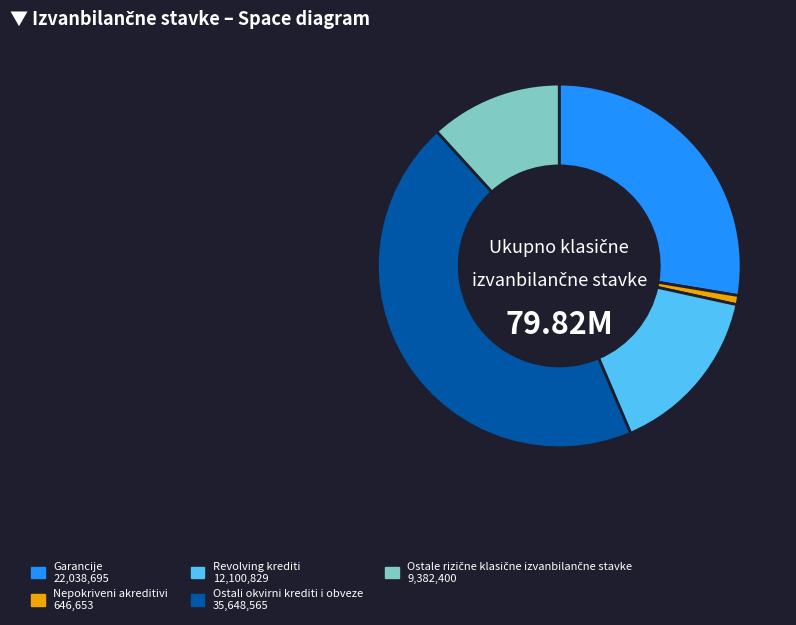

Does any single category account for the majority?

No